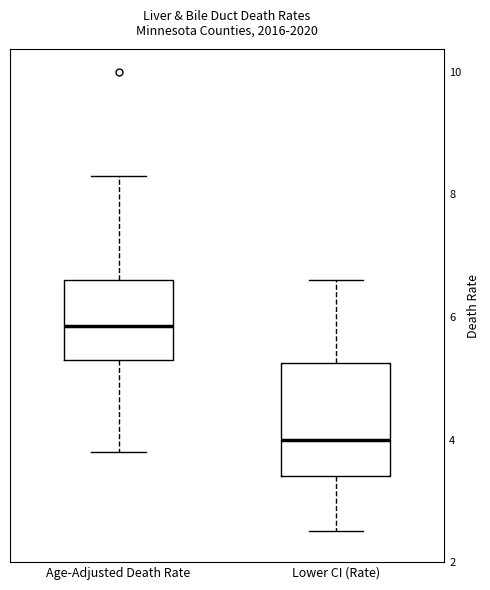

Comparing the boxes themselves (not the whiskers), which one is the tallest?

Lower CI (Rate)